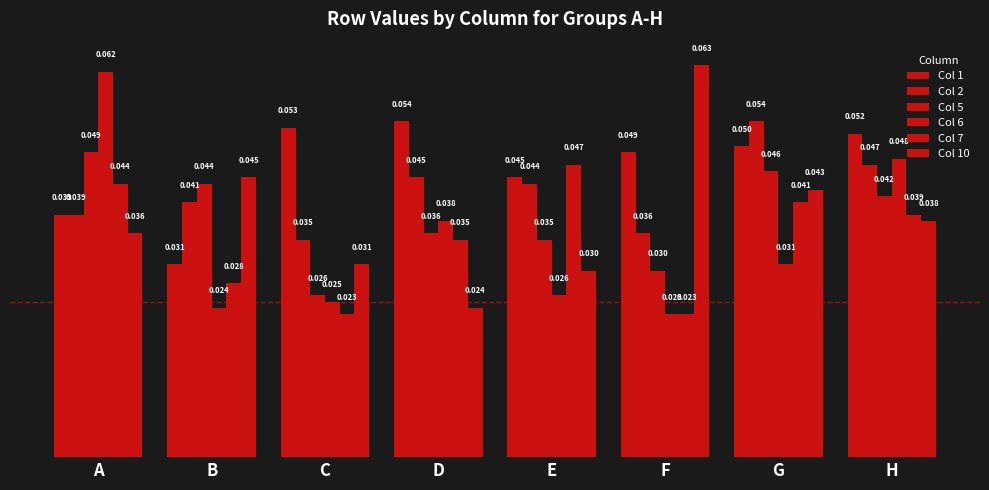

Between F and H, which is larger?

H